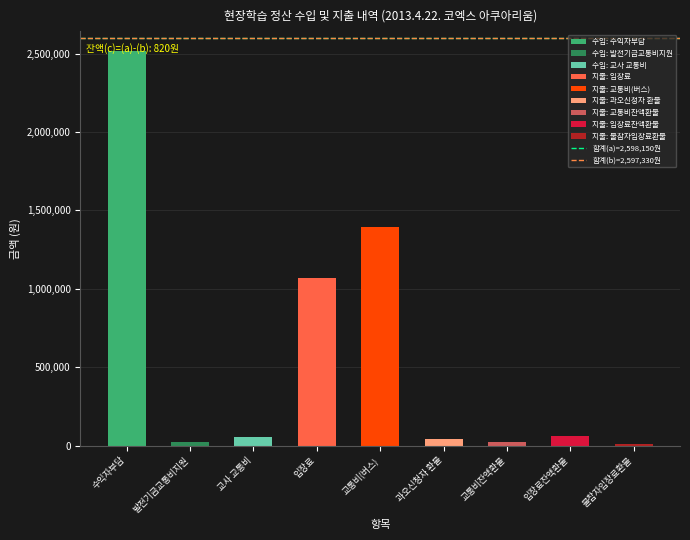

How many distinct data groups are displayed?

1